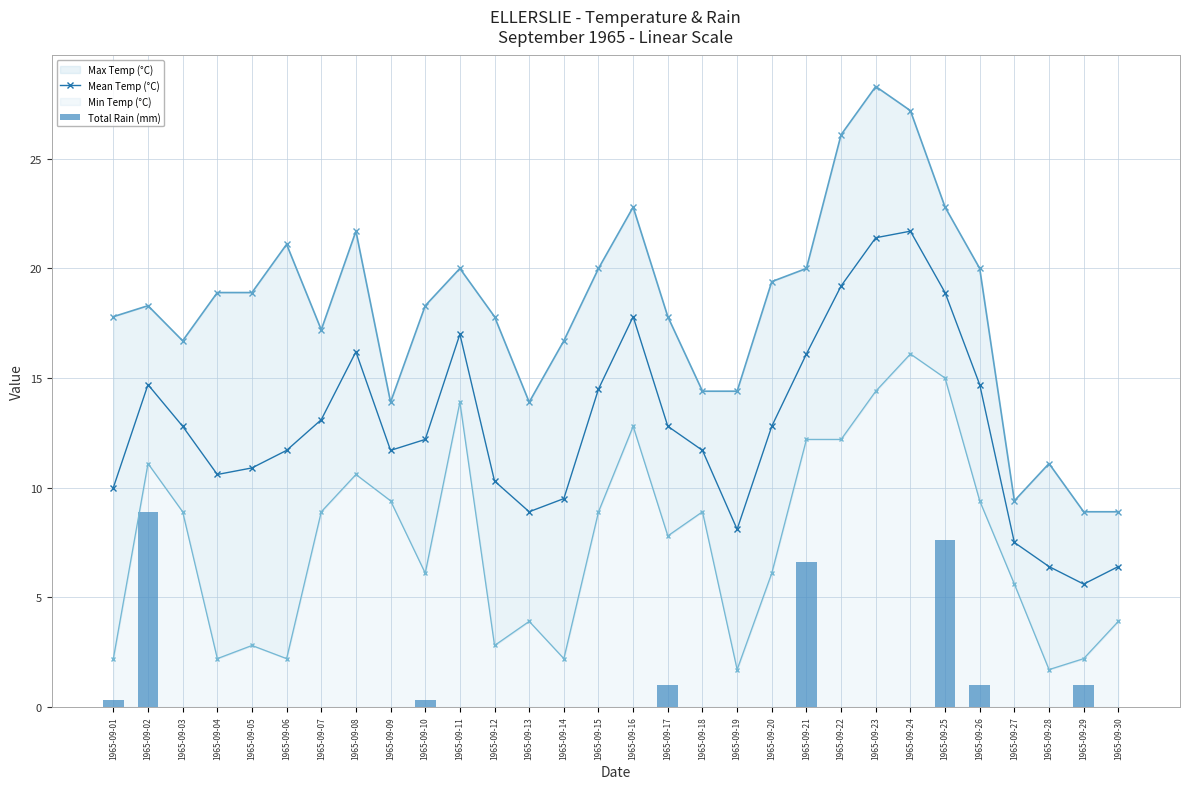

What is the maximum value for Mean Temp (°C)?

21.7